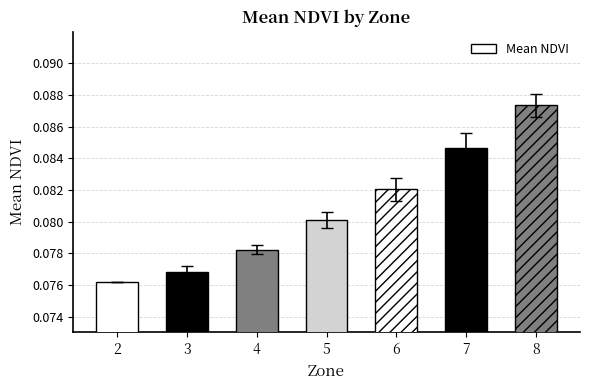

How many values are between 0 and 1?

7